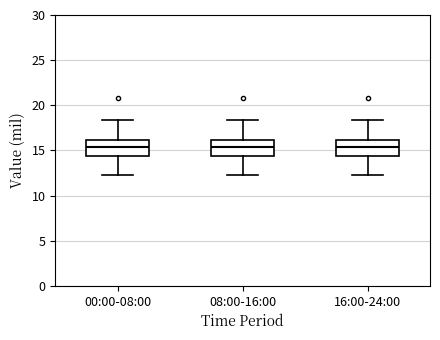

Where is the upper edge of the box for 00:00-08:00 on the y-axis? The values are not printed on the chart, so give them approximately, as read against the axis.

16.0